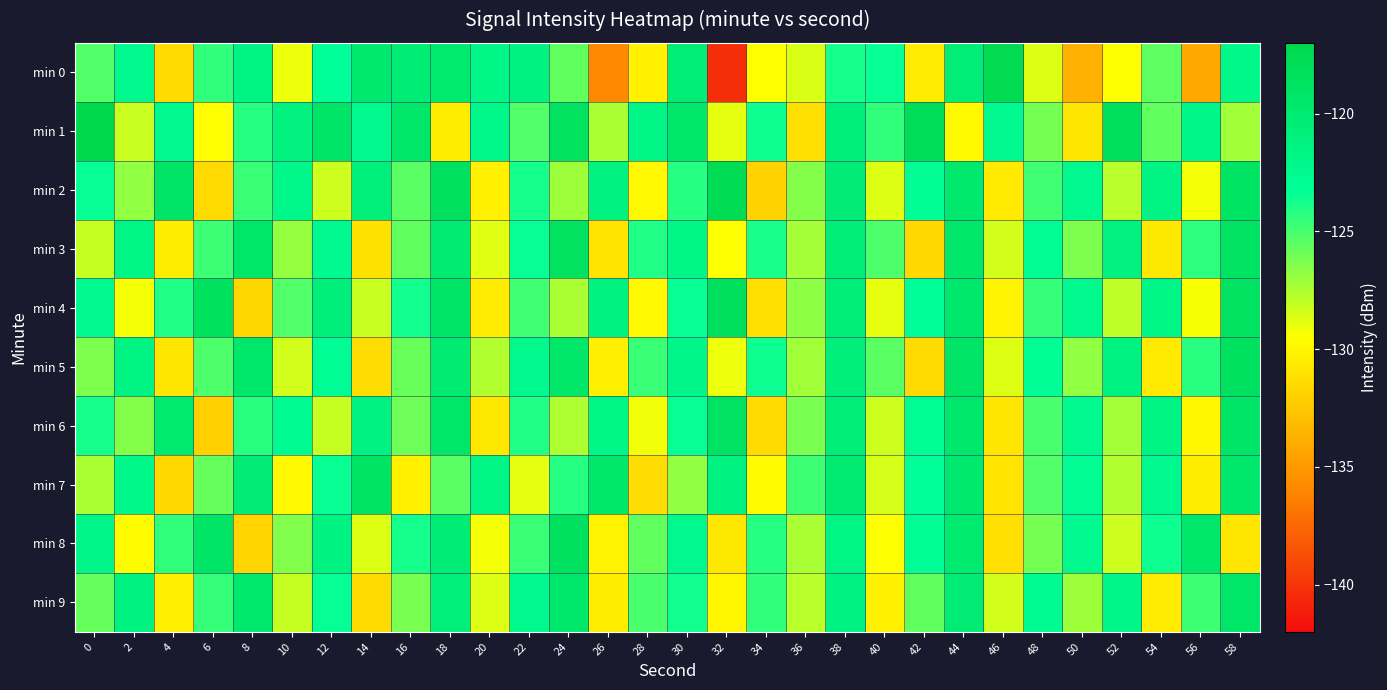

At 54, list the series in order from largest to smallest.

min 6, min 2, min 4, min 7, min 8, min 0, min 1, min 9, min 5, min 3